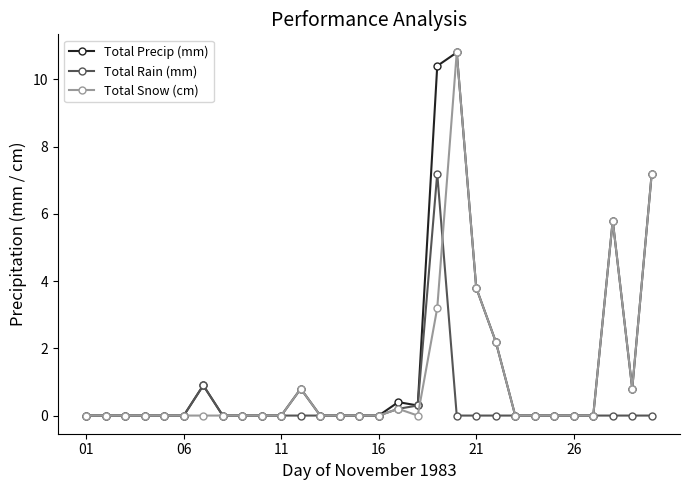

At how many categories does at least one series exceed 5?

4